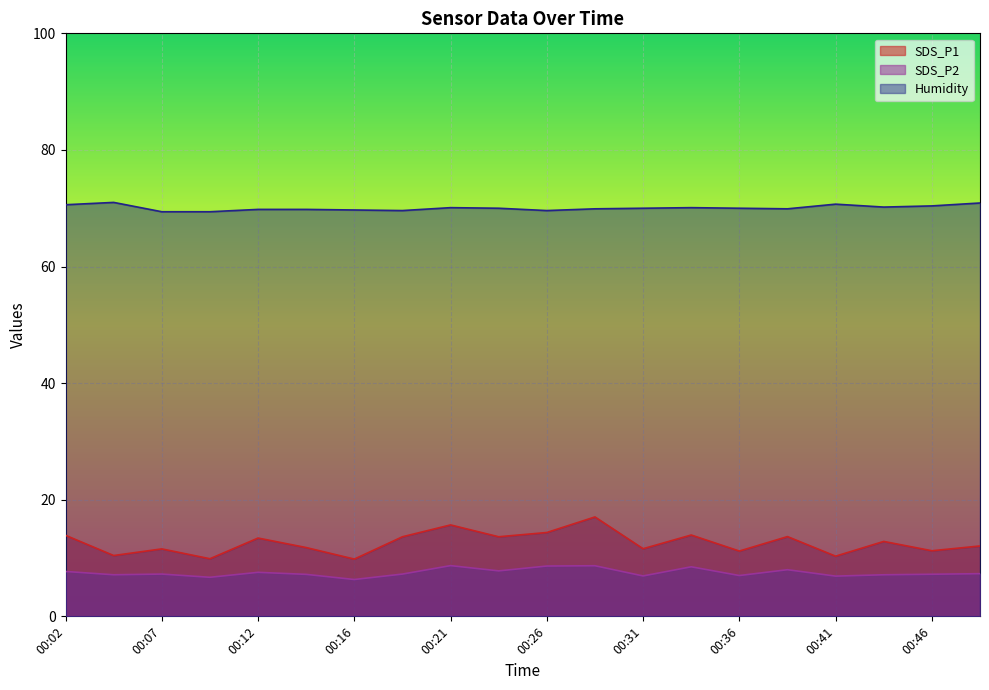

Which series has the largest range (max minus min)?

SDS_P1